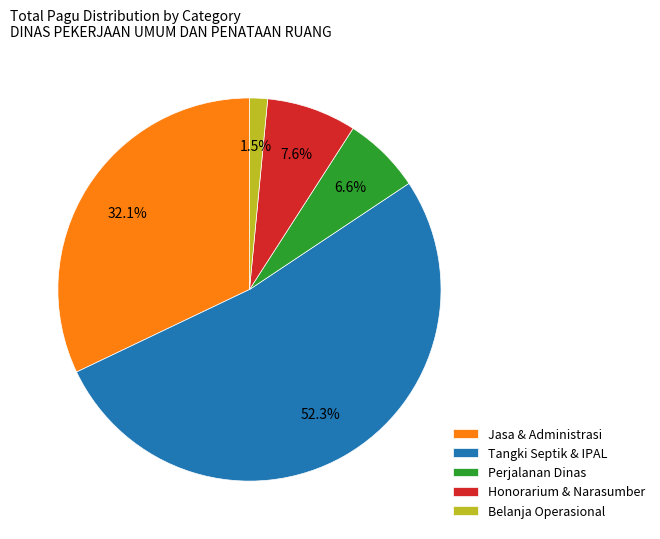

Is there a majority slice in this chart?

Yes